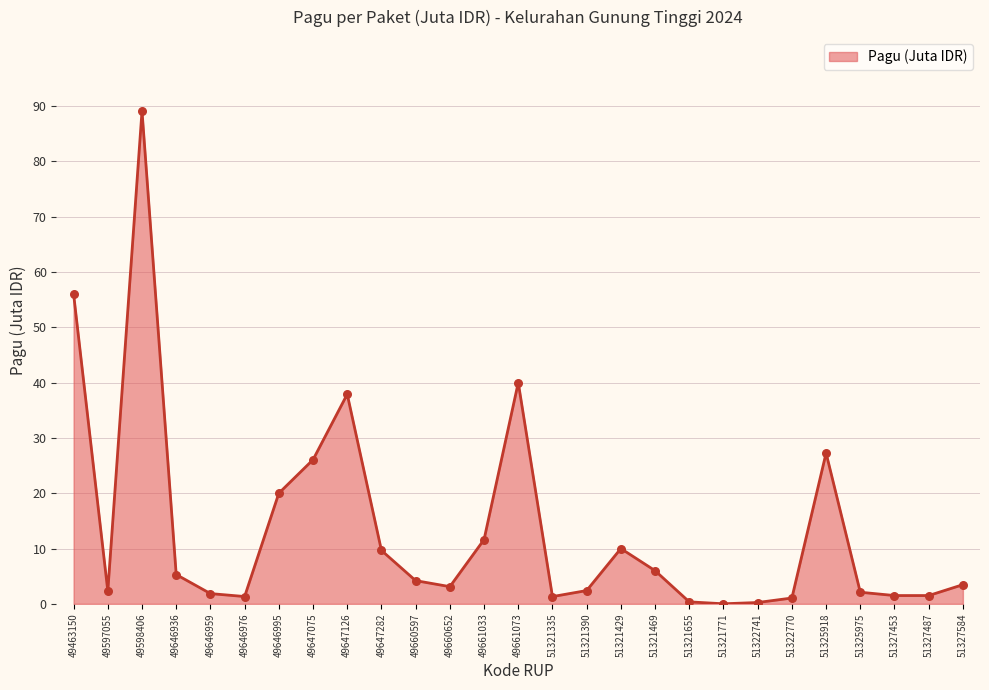

What is the ratio of the value at 51321390 to the value at 49646995?

0.1